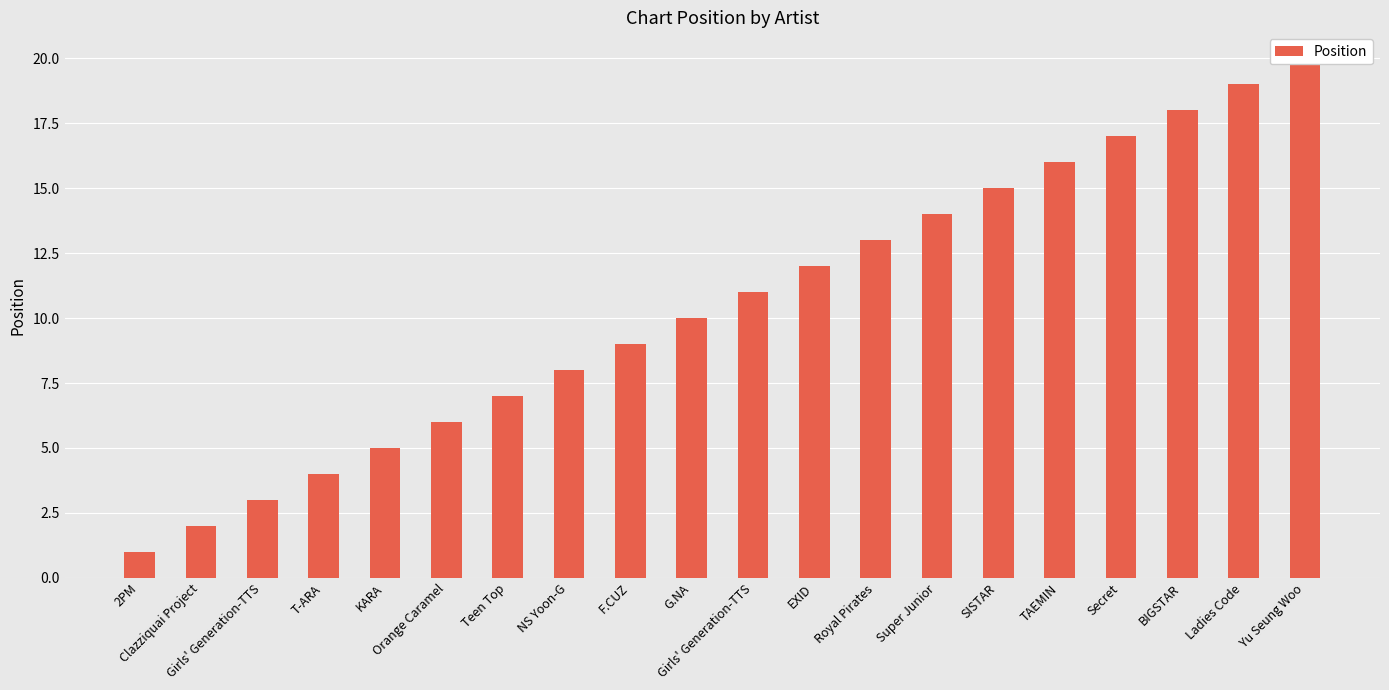

What is the difference between the maximum and minimum values?

19